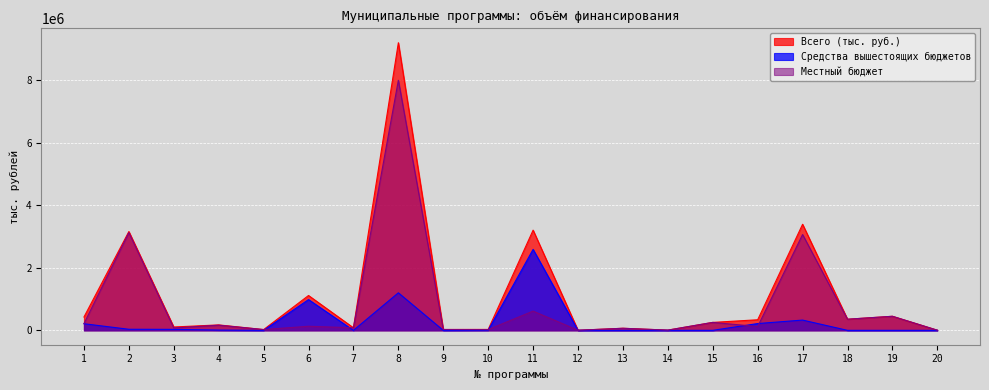

True or false: Всего (тыс. руб.) and Средства вышестоящих бюджетов intersect in this chart.

False